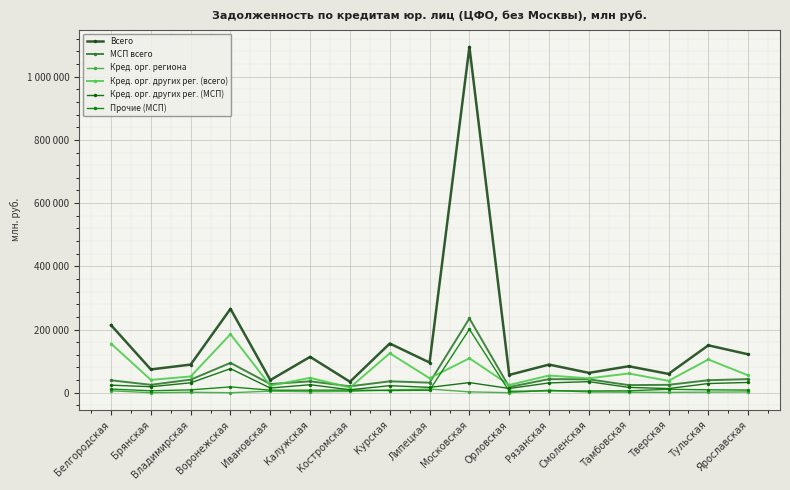

What is the label of the 14th point from the left?

Тамбовская